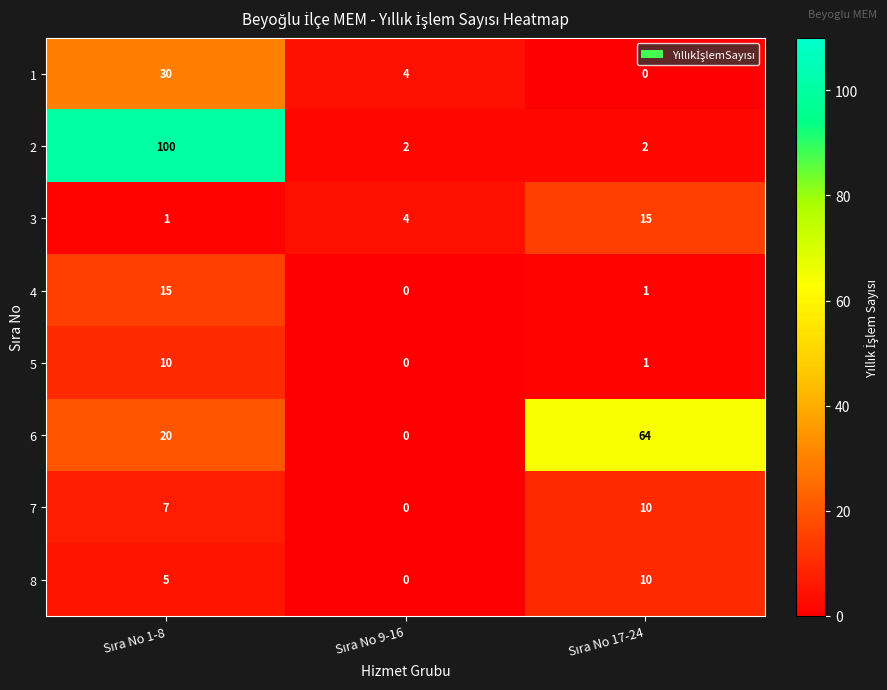

Reading left to right, list all the values displayed in this chart.

1: 30	4	0
2: 100	2	2
3: 1	4	15
4: 15	0	1
5: 10	0	1
6: 20	0	64
7: 7	0	10
8: 5	0	10